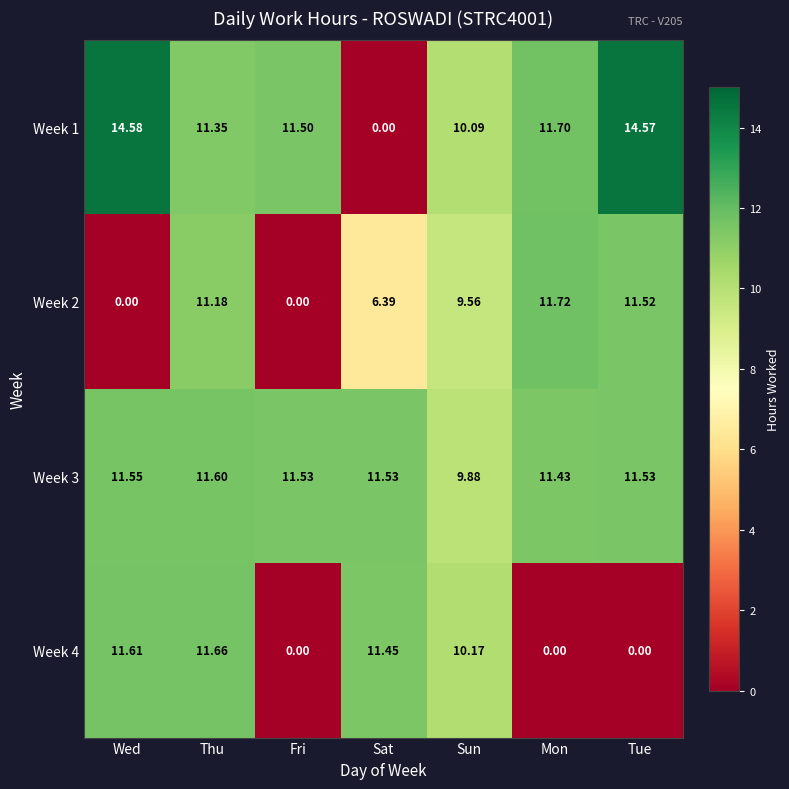

At which label is Week 1 closest to 7?

Sun